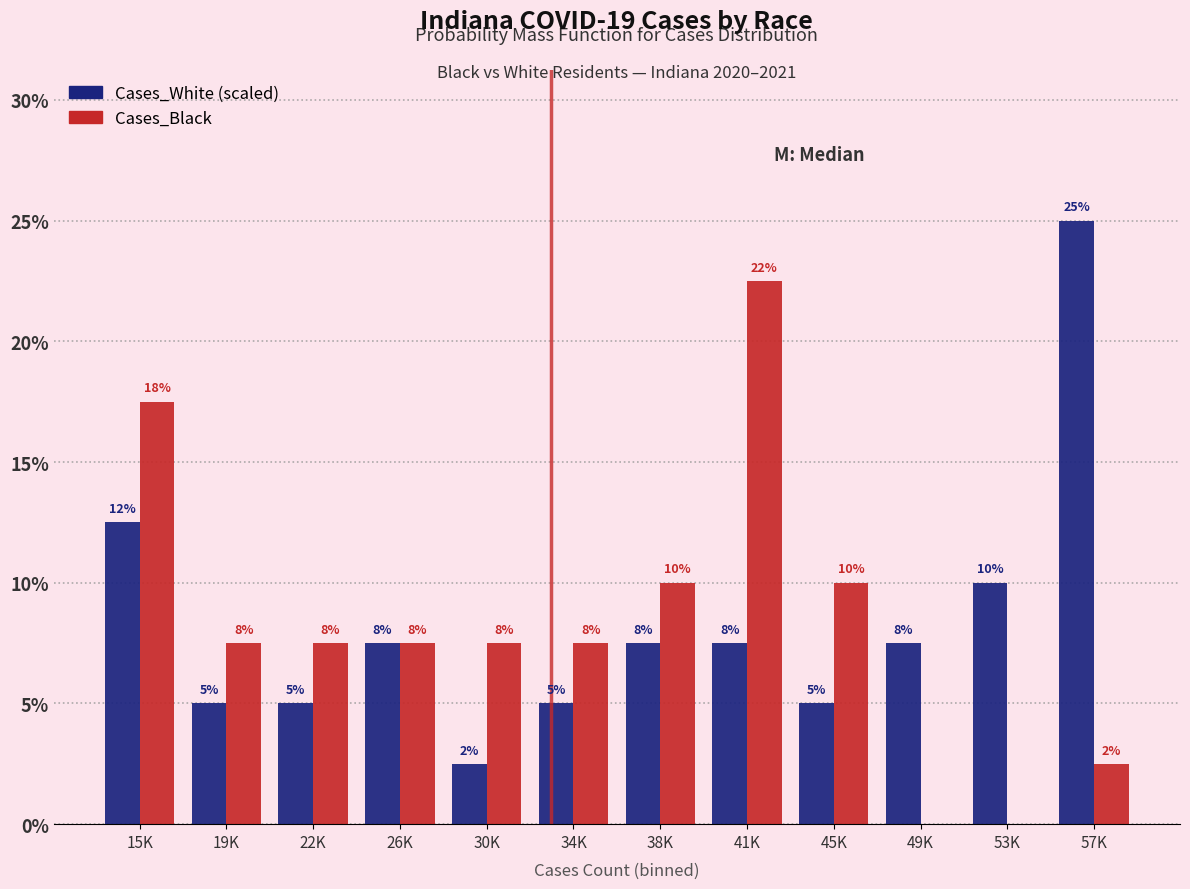

How many groups of bars are there?

12